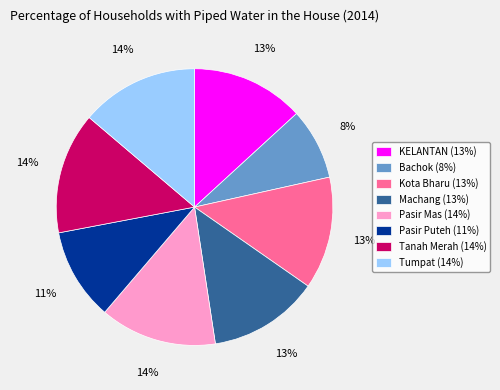

Do Machang and Tumpat together represent more than half of the pie?

No